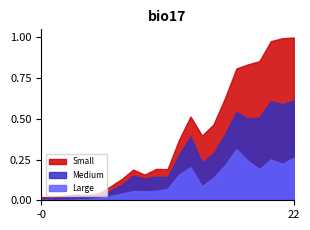

List the series in order of their peak value, highest first.

Small, Medium, Large